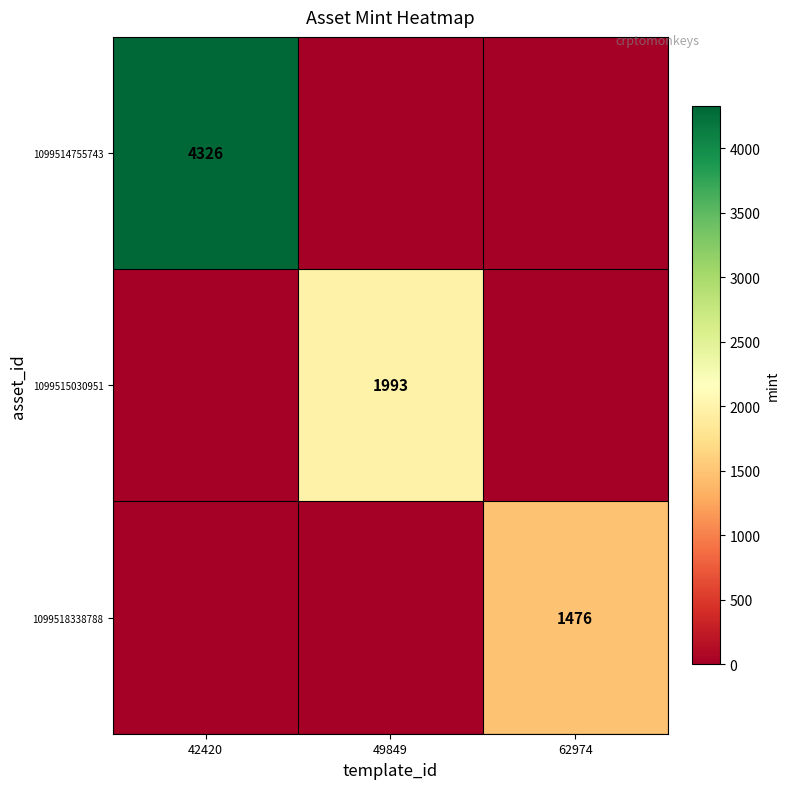

True or false: 1099518338788 has a value of 1476 at 62974.

True